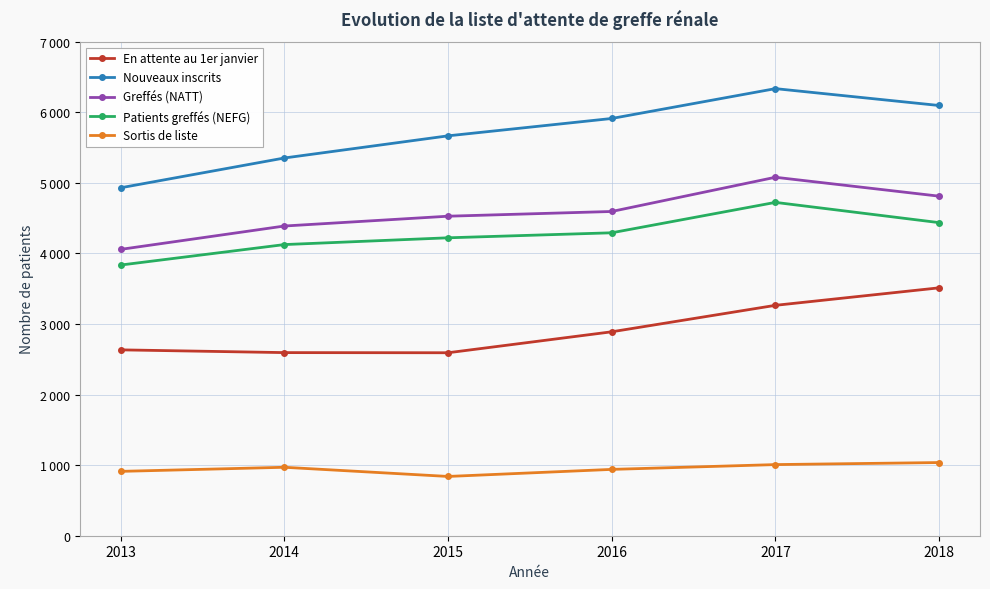

What are all the series names shown in the legend?

En attente au 1er janvier, Nouveaux inscrits, Greffés (NATT), Patients greffés (NEFG), Sortis de liste